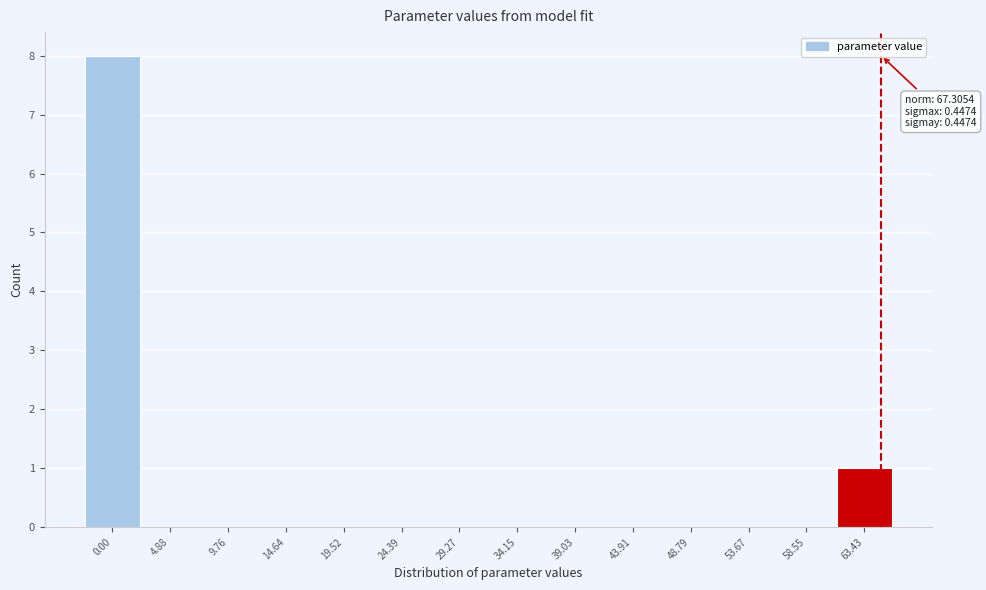

Reading right to left, what are all the values shown in this chart?

63.43=1	58.55=0	53.67=0	48.79=0	43.91=0	39.03=0	34.15=0	29.27=0	24.39=0	19.52=0	14.64=0	9.76=0	4.88=0	0.00=8